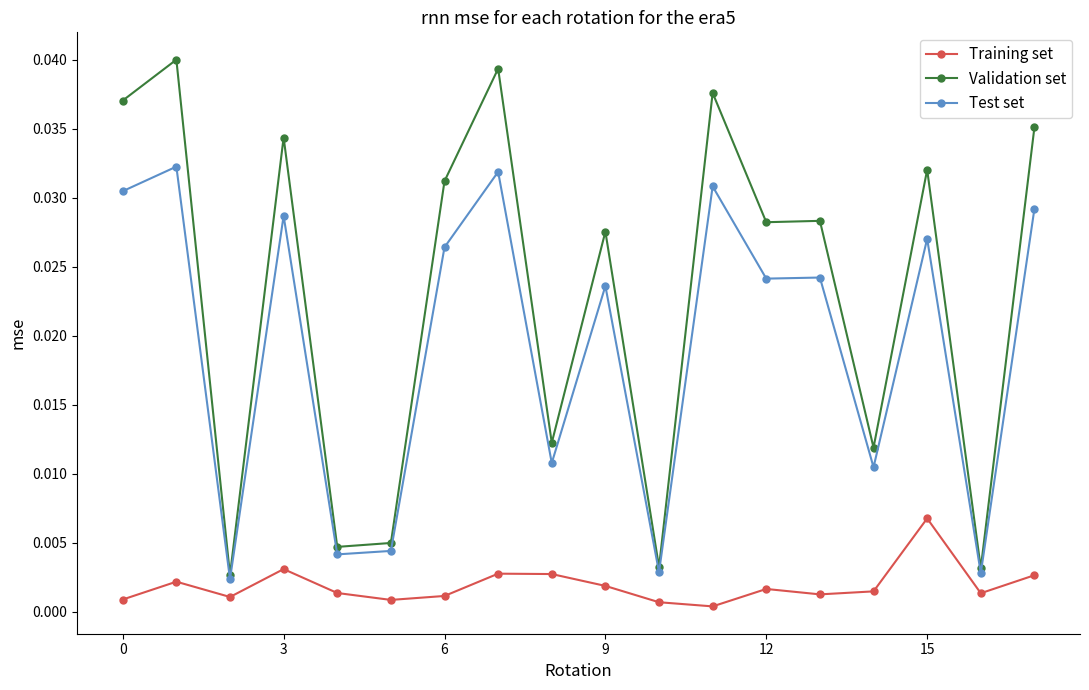

Rank the series by their maximum value, from lowest to highest.

Training set, Test set, Validation set